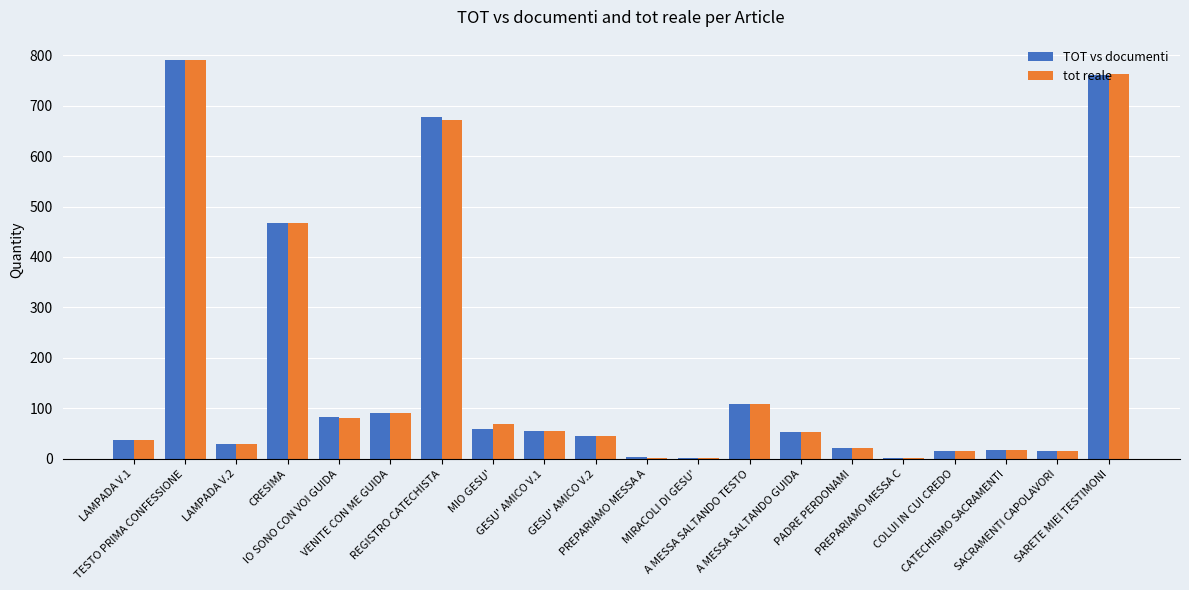

What is the average value of the TOT vs documenti series?

167